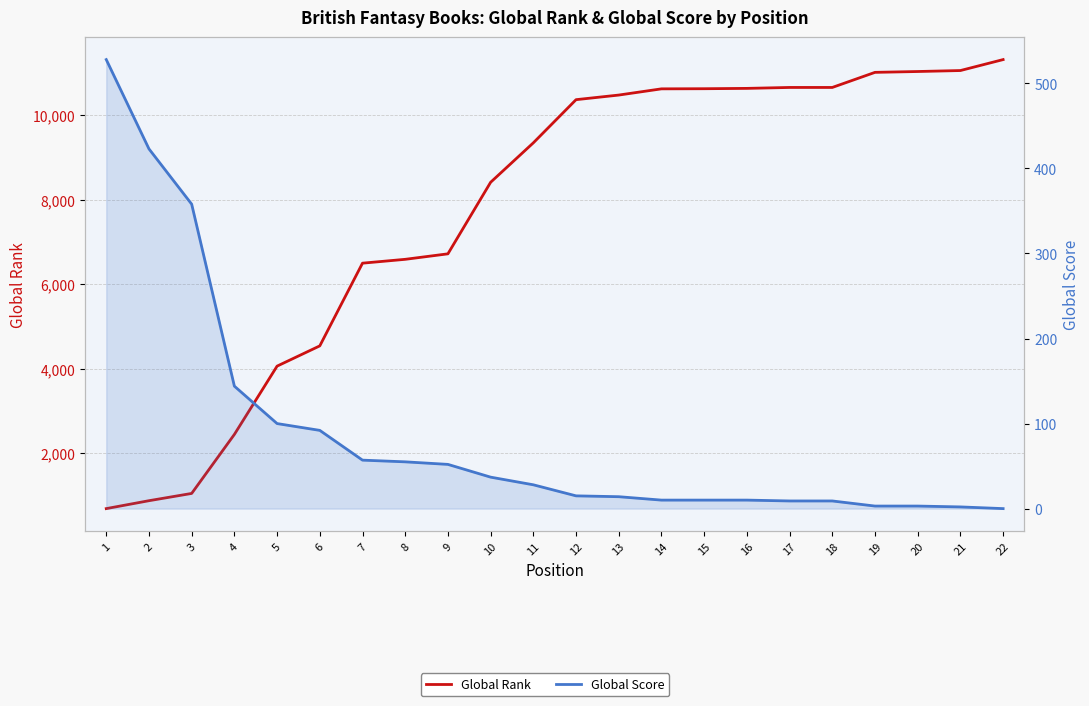

What is the total value across all series at 4?

2591